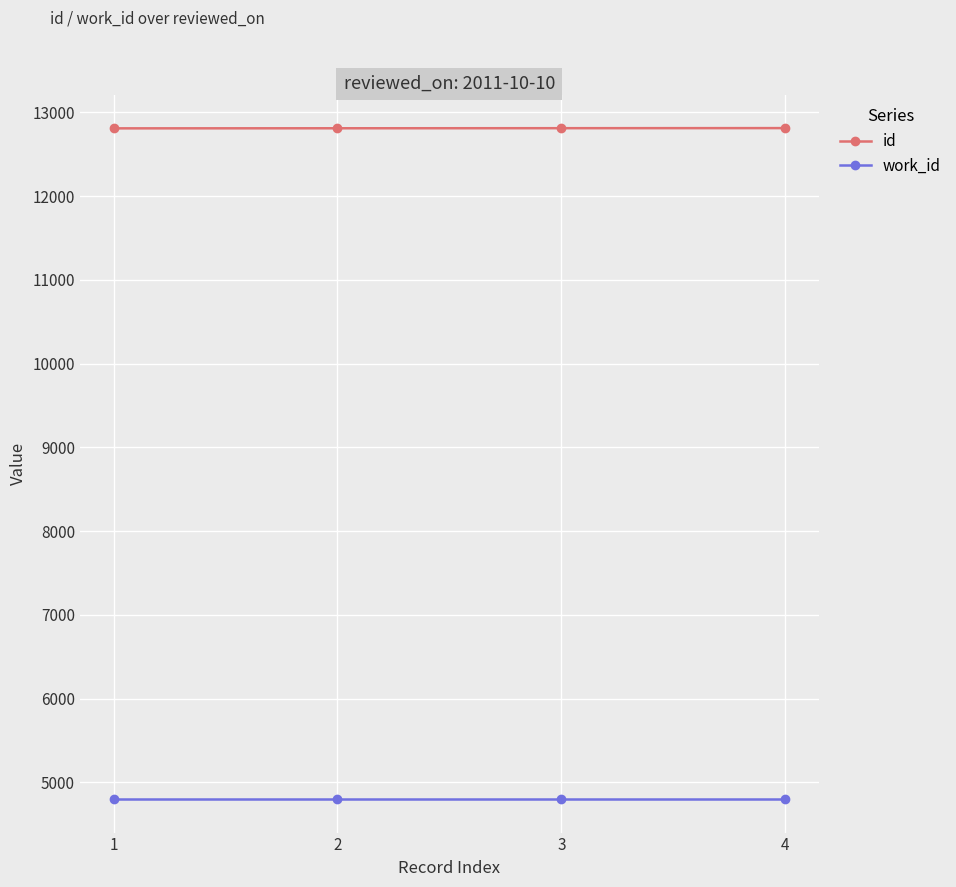

At how many categories does at least one series exceed 7743?

4